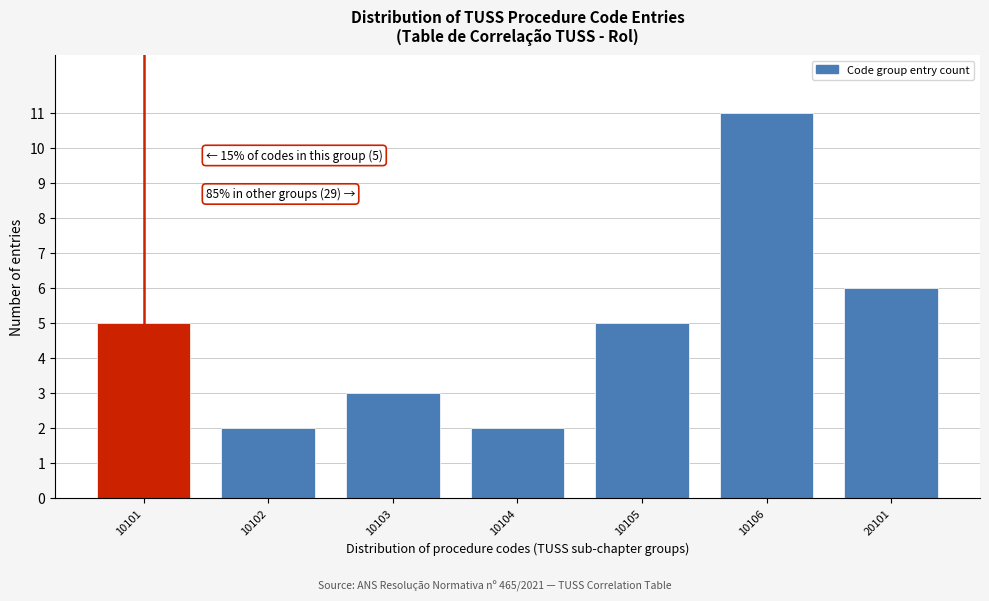

Reading left to right, list all the values displayed in this chart.

5	2	3	2	5	11	6